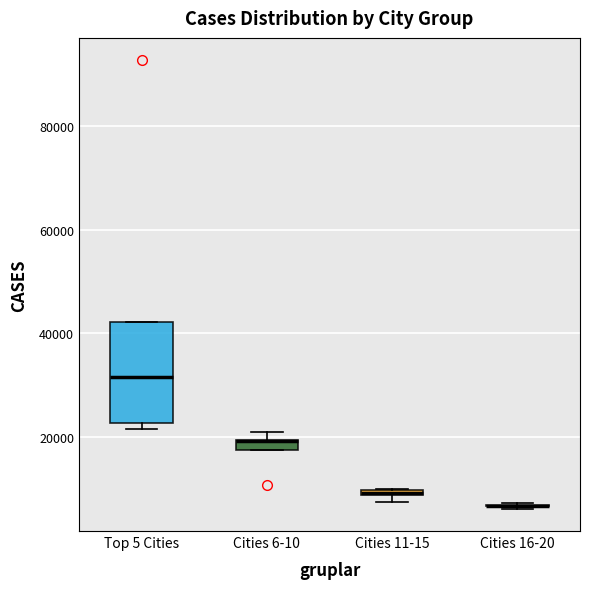

Comparing the boxes themselves (not the whiskers), which one is the tallest?

Top 5 Cities